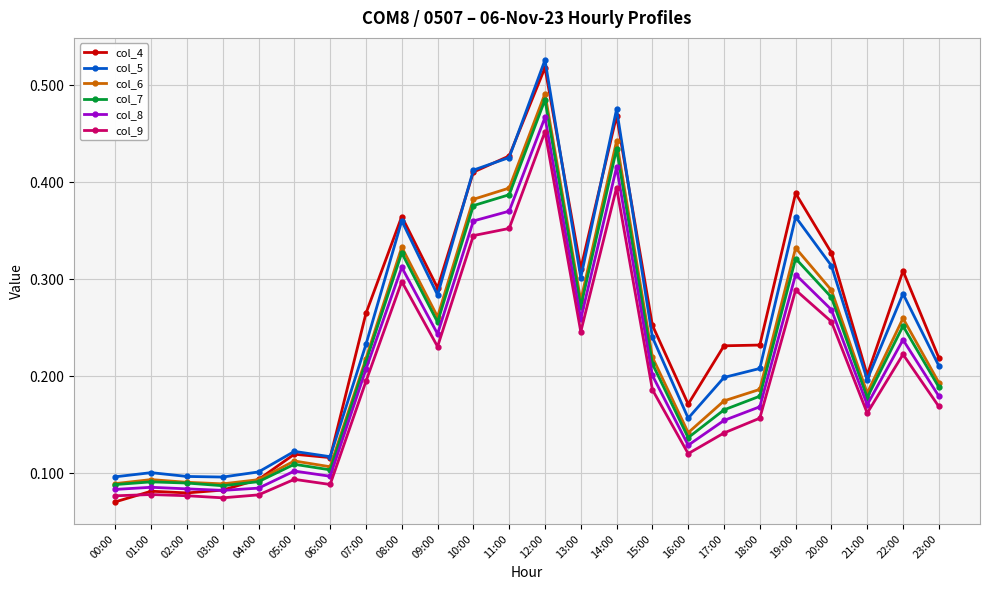

Which series has the widest spread of values?

col_4